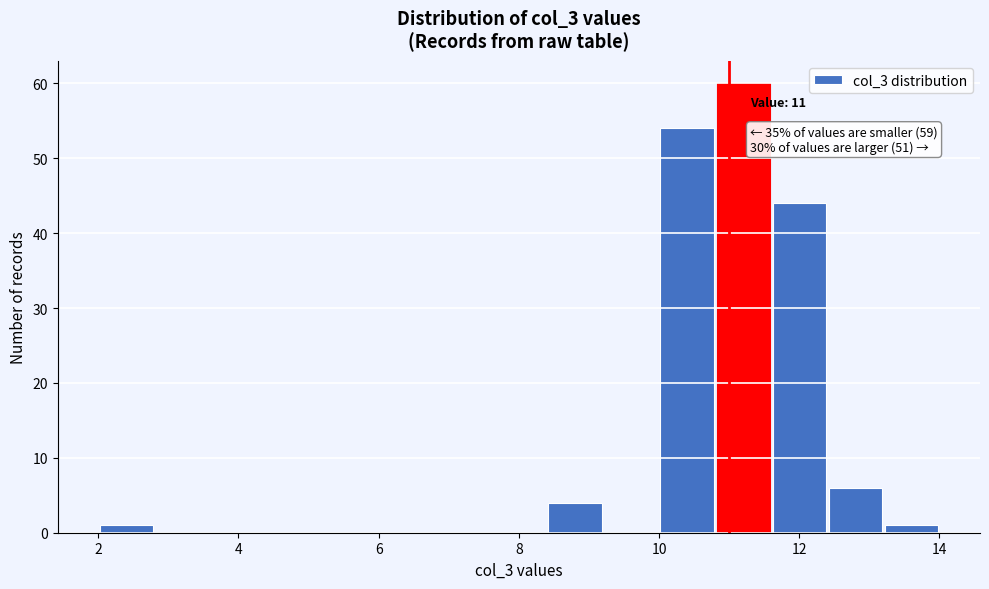

Which range on the x-axis has the tallest bar?

10.8 to 11.6